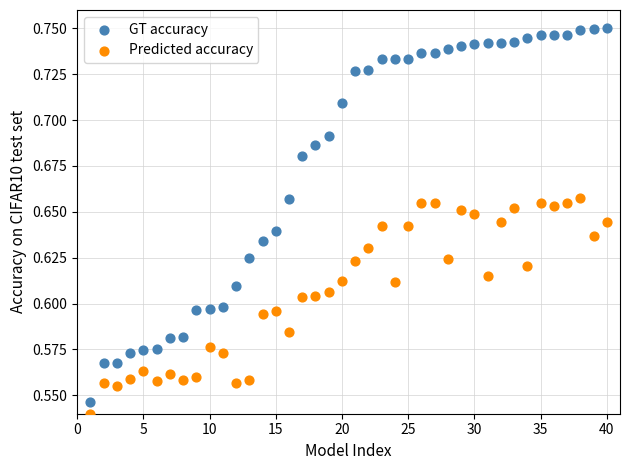

Across all data points, what is the range of X values (max minus min)?

39.0